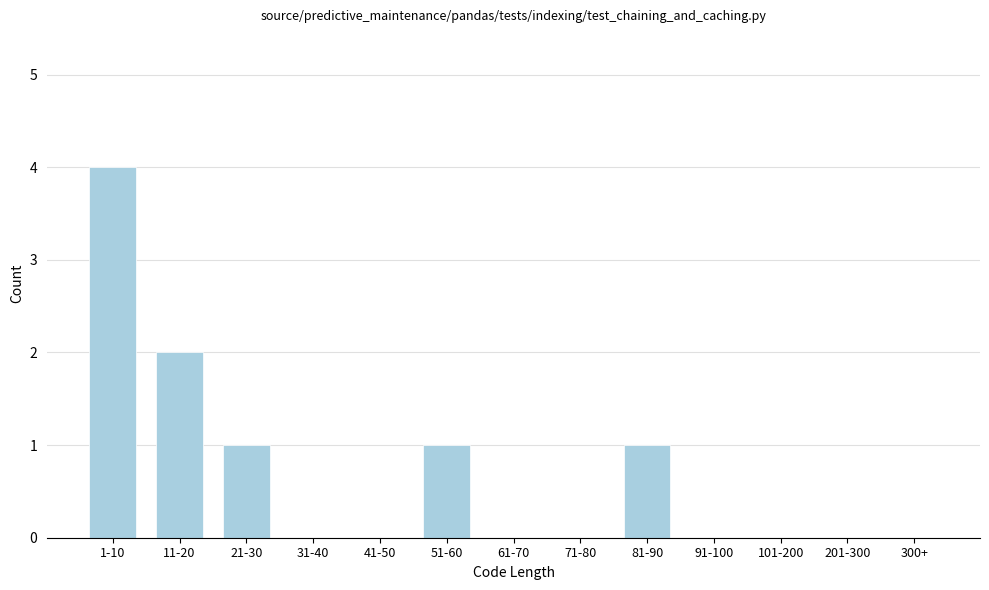

Reading right to left, transcribe all the data shown in this chart.

300+=0	201-300=0	101-200=0	91-100=0	81-90=1	71-80=0	61-70=0	51-60=1	41-50=0	31-40=0	21-30=1	11-20=2	1-10=4